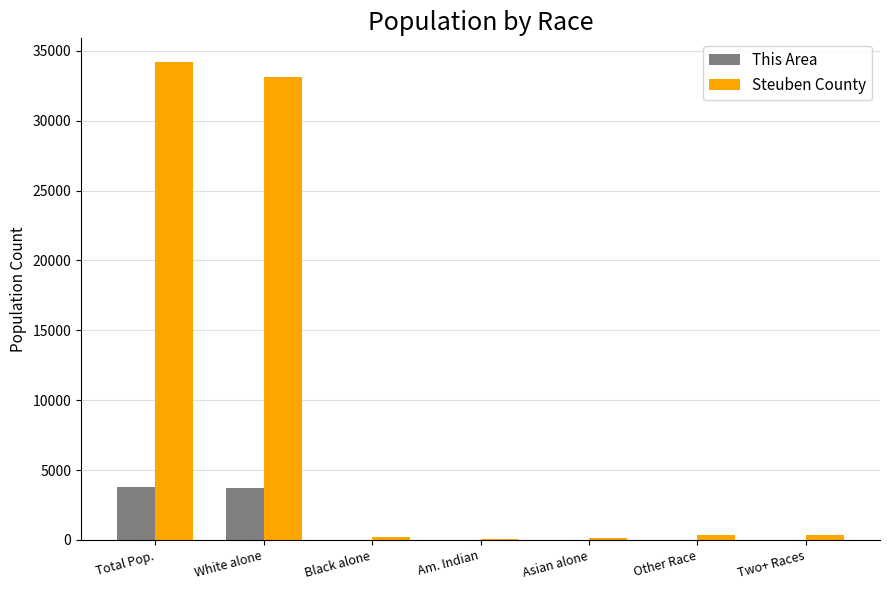

The This Area series shows 3762 at Total Pop.. True or false?

True